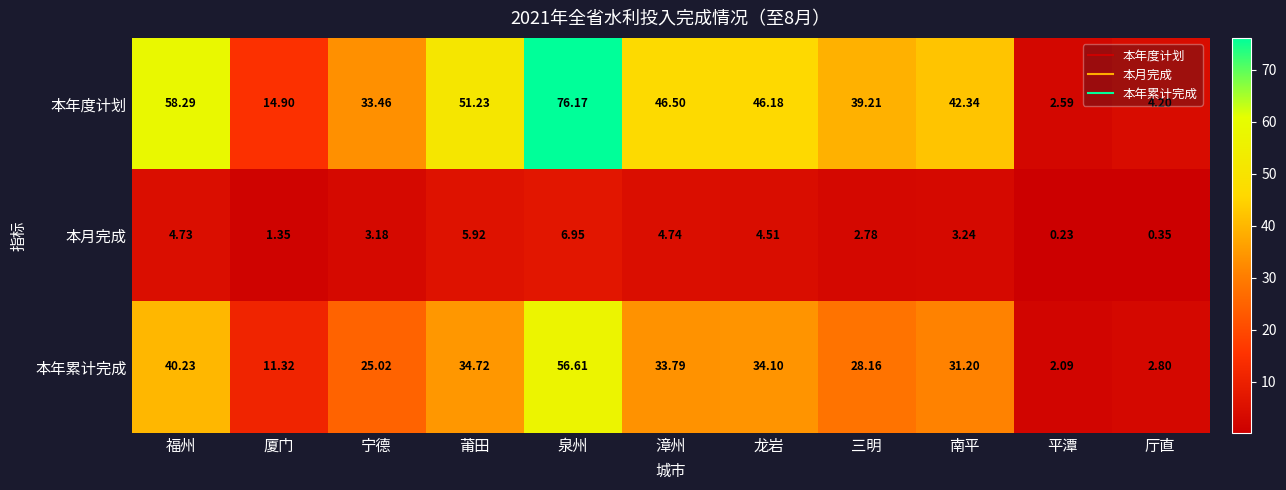

How many data points does each series have?

11